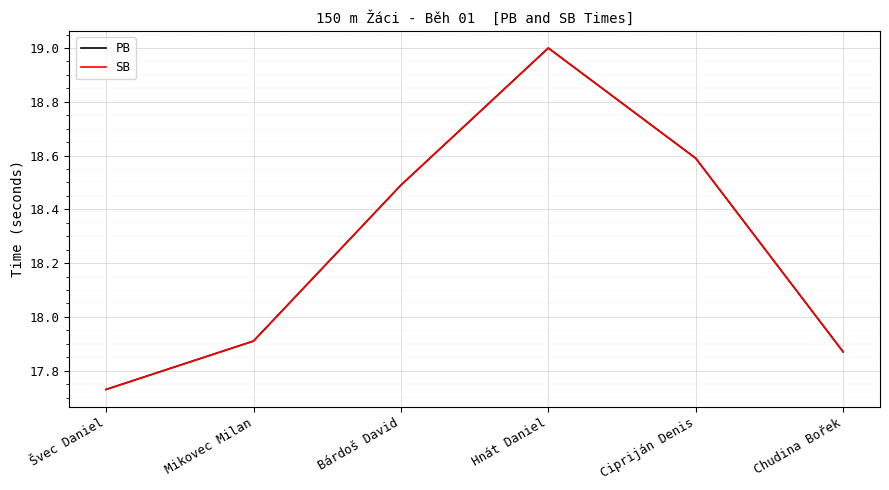

What is the label of the 6th point from the right?

Švec Daniel